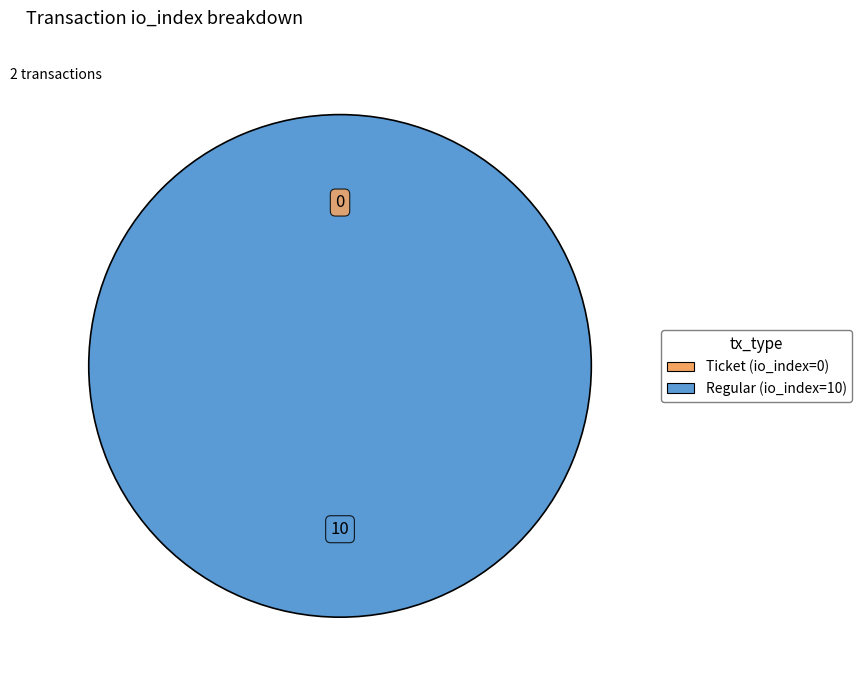

Combined, what portion of the pie is Ticket (io_index=0) and Regular (io_index=10)?

100.0%